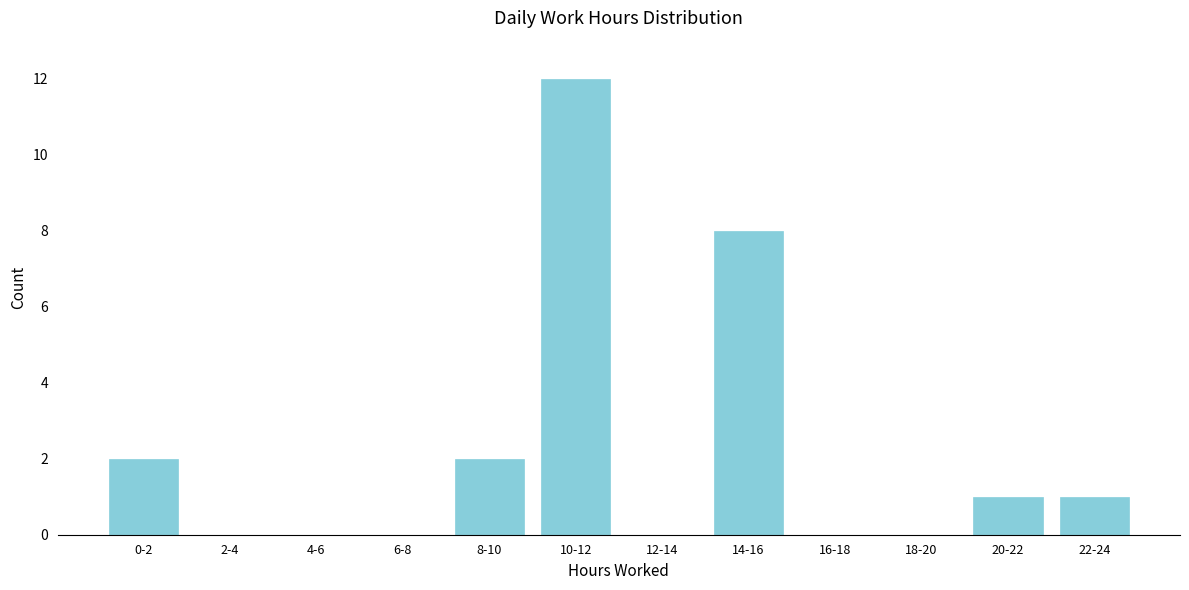

Reading left to right, extract all data points from this chart.

0-2=2	2-4=0	4-6=0	6-8=0	8-10=2	10-12=12	12-14=0	14-16=8	16-18=0	18-20=0	20-22=1	22-24=1